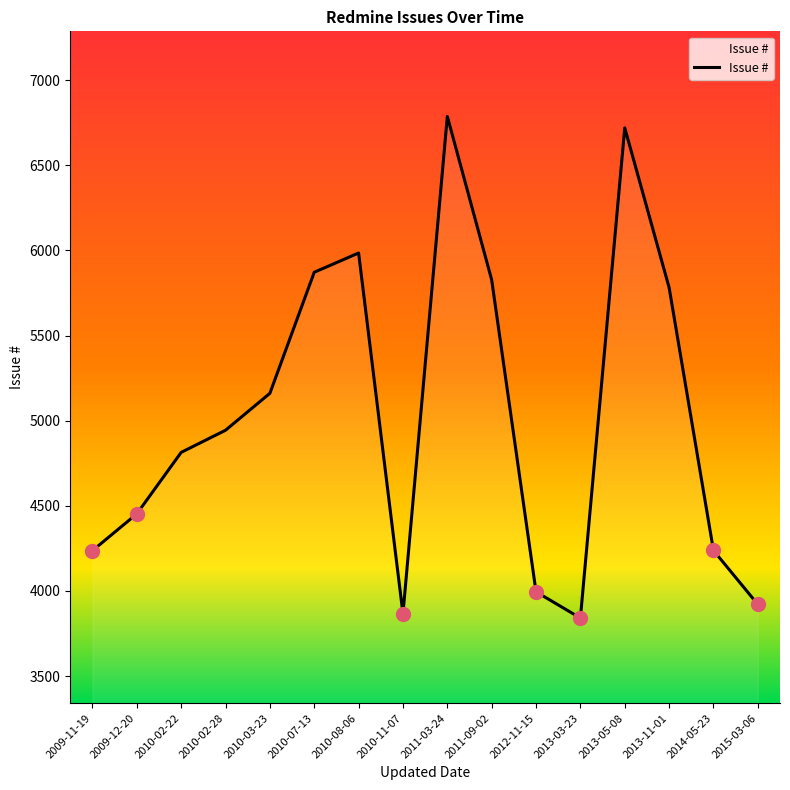

Is it true that the value at 2011-03-24 is 9119?

False